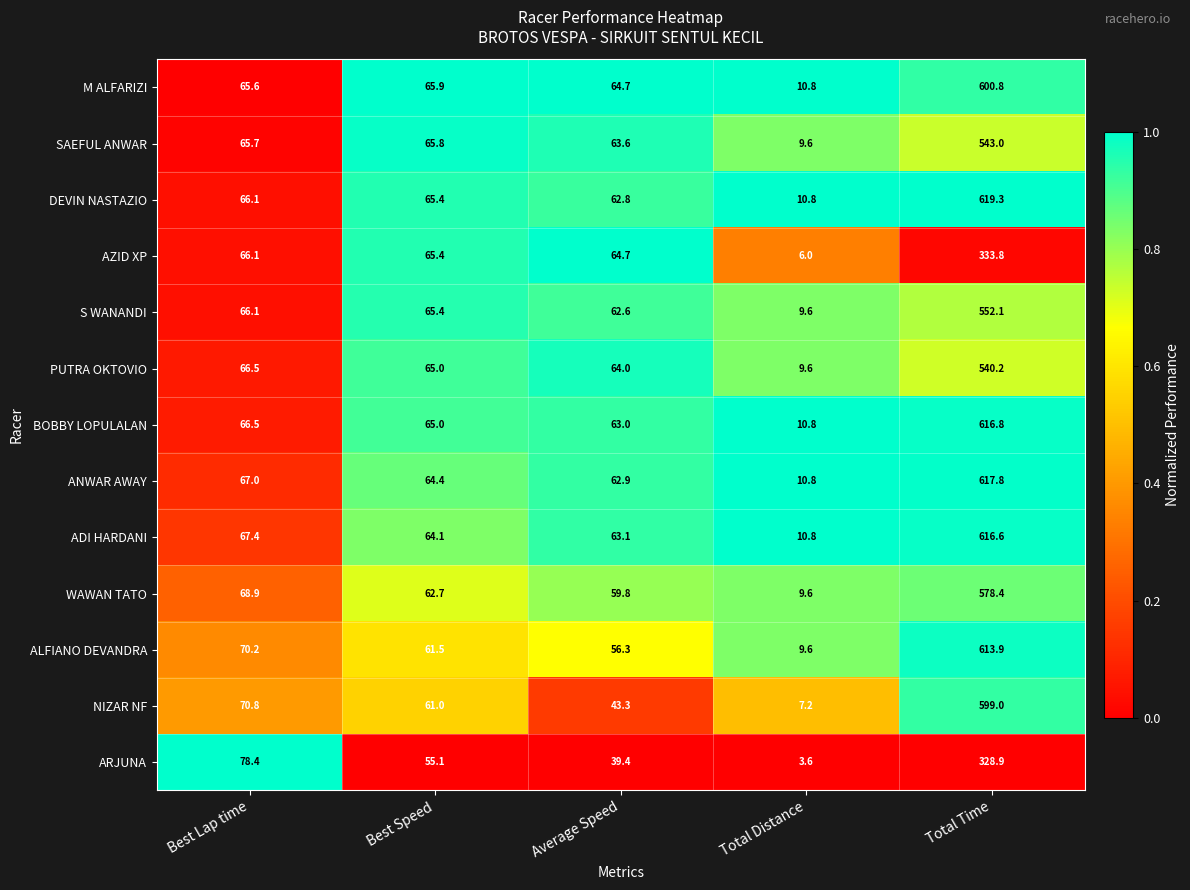

What is the sum of the PUTRA OKTOVIO values at Average Speed and Best Speed?

129.0